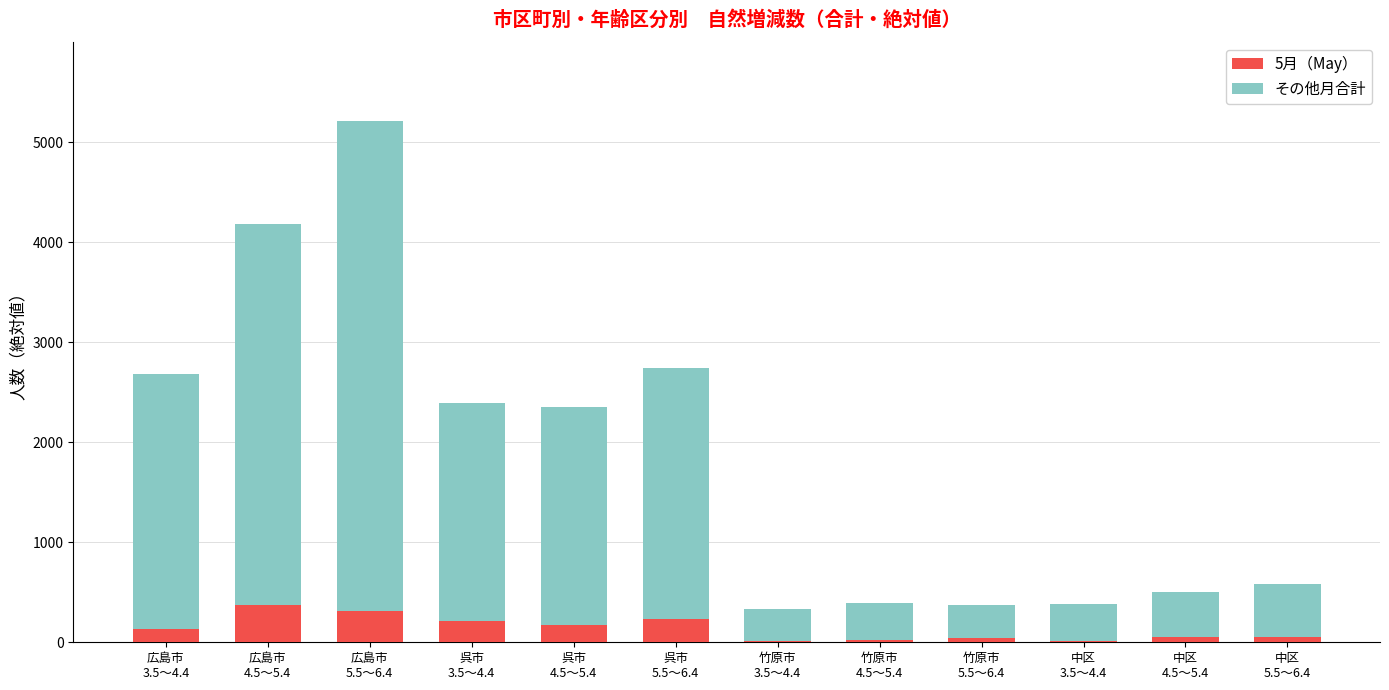

Does the chart contain stacked bars?

Yes